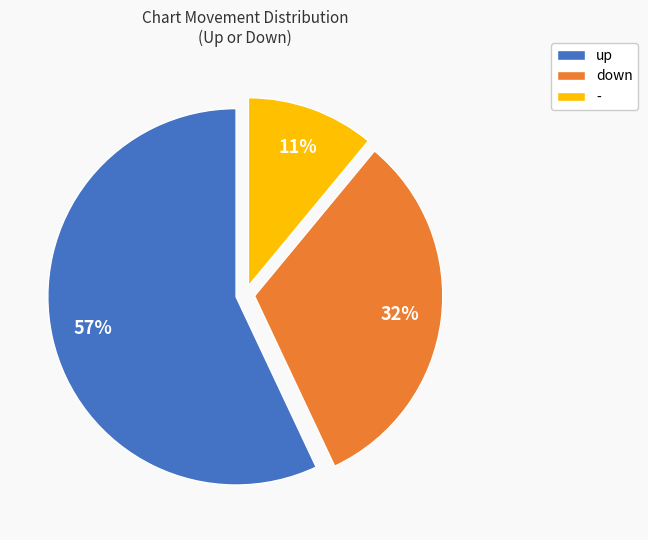

Count the number of slices in the pie.

3